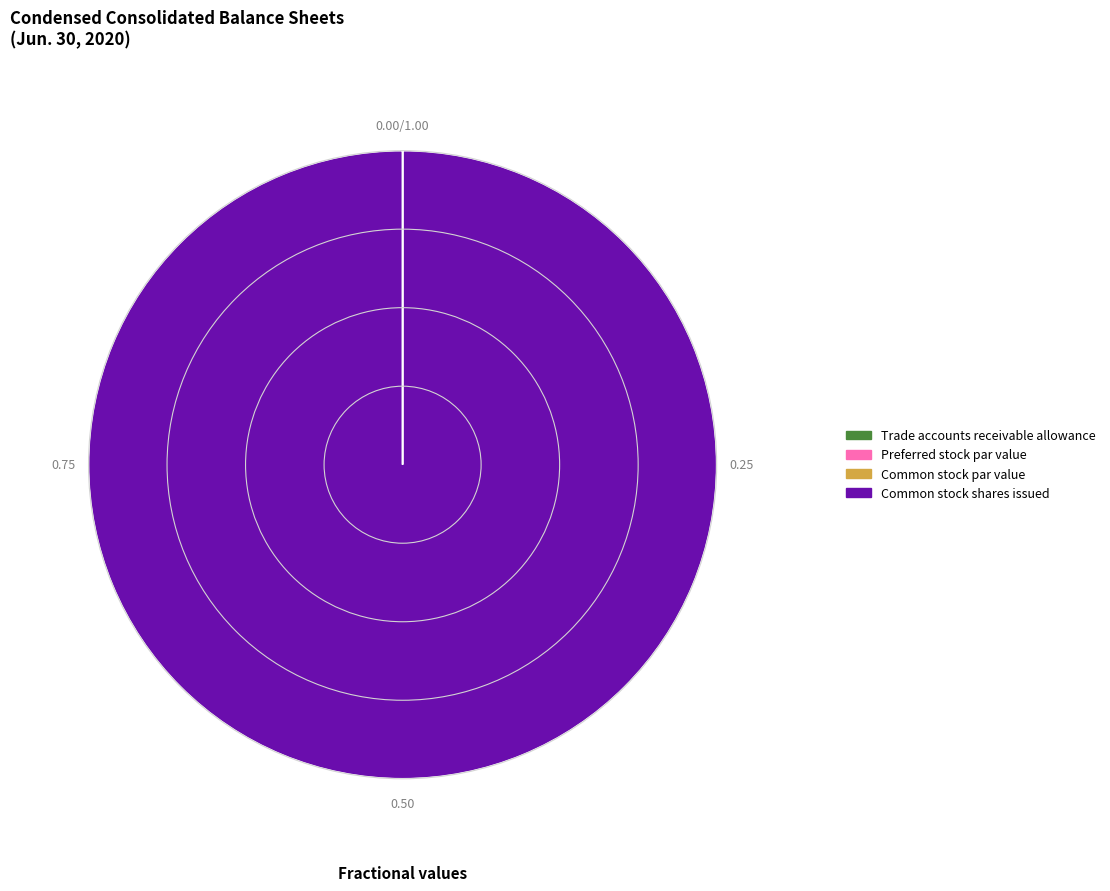

Which category has the biggest portion of the pie?

Common stock shares issued